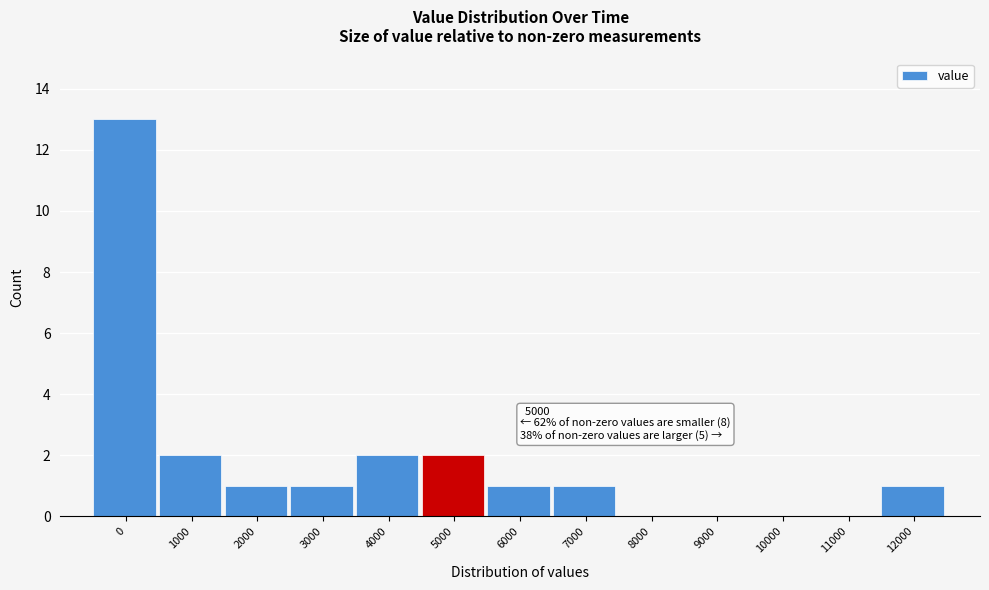

Reading right to left, extract all data points from this chart.

12000=1	11000=0	10000=0	9000=0	8000=0	7000=1	6000=1	5000=2	4000=2	3000=1	2000=1	1000=2	0=13